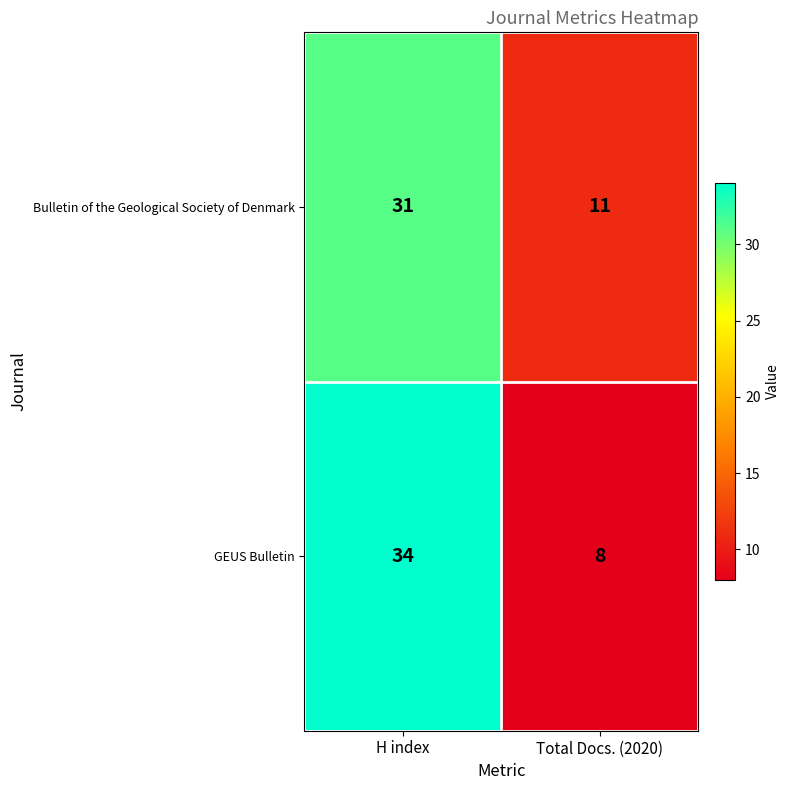

What is the sum of the Bulletin of the Geological Society of Denmark values at Total Docs. (2020) and H index?

42